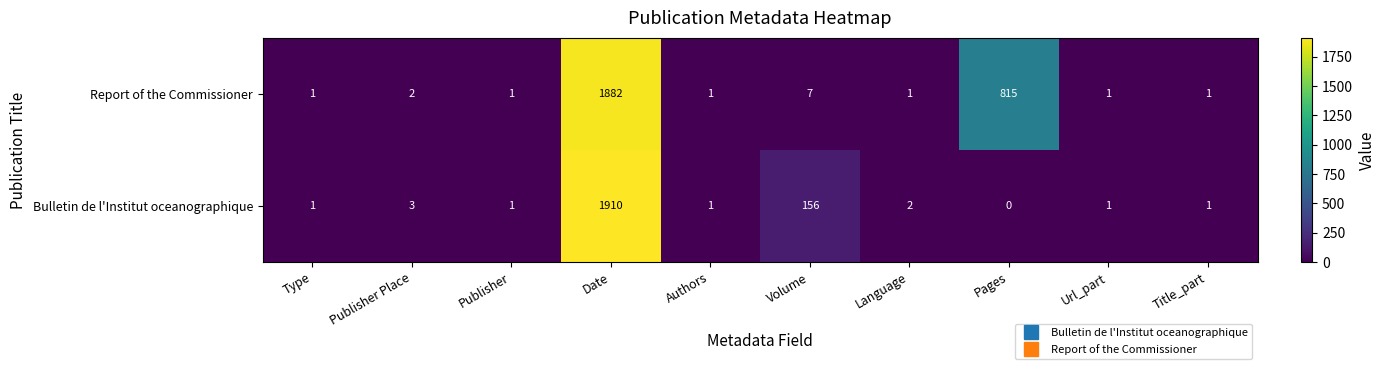

At which category does the chart reach its minimum across all series?

Pages